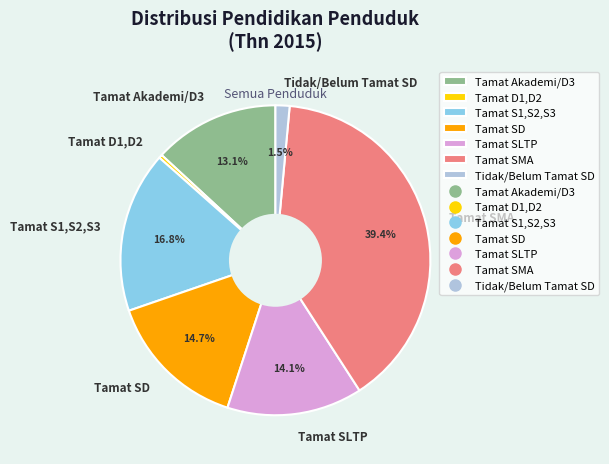

Is there a majority slice in this chart?

No